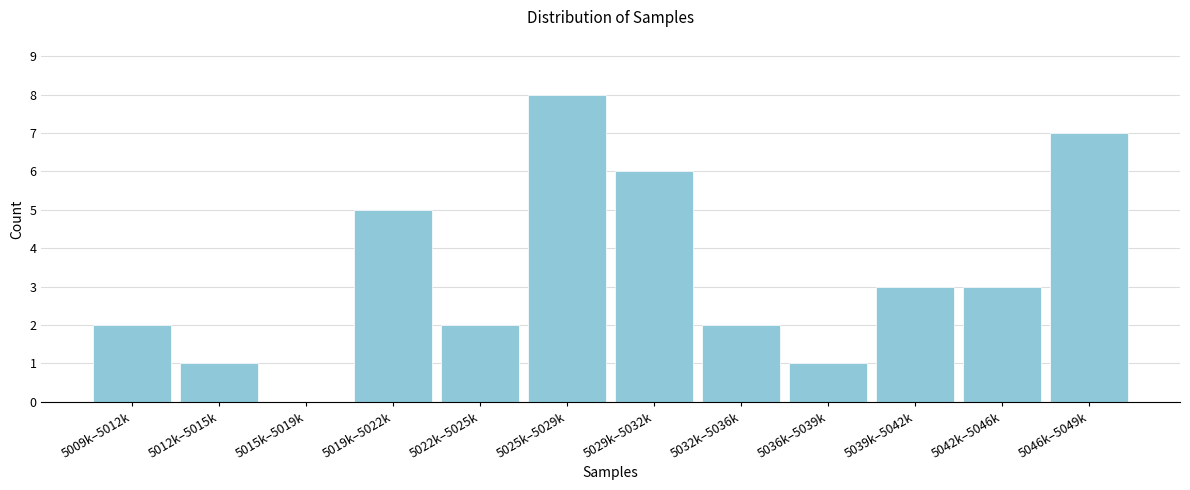

Reading left to right, extract all data points from this chart.

5009k–5012k=2	5012k–5015k=1	5015k–5019k=0	5019k–5022k=5	5022k–5025k=2	5025k–5029k=8	5029k–5032k=6	5032k–5036k=2	5036k–5039k=1	5039k–5042k=3	5042k–5046k=3	5046k–5049k=7